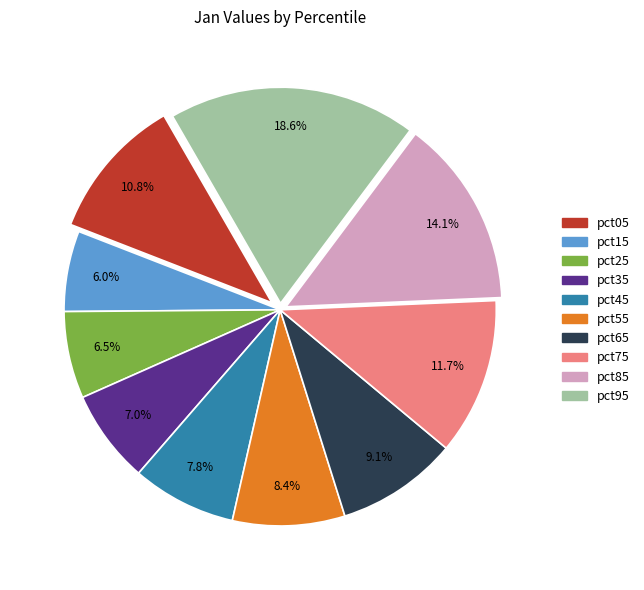

Between pct45 and pct05, which is larger?

pct05